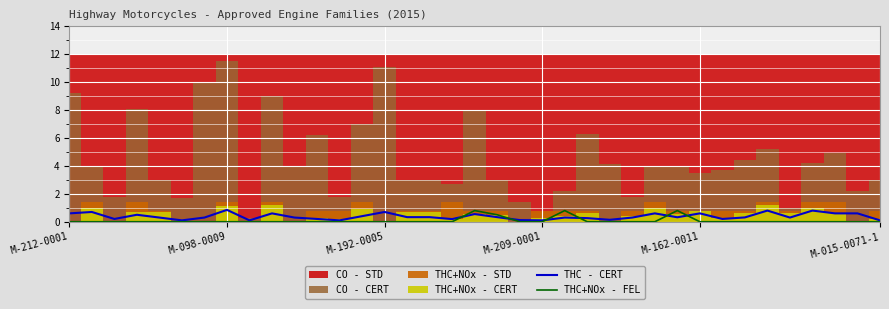

Is the value of THC - CERT at M-209-0001 greater than the value of THC+NOx - FEL at 17?

Yes